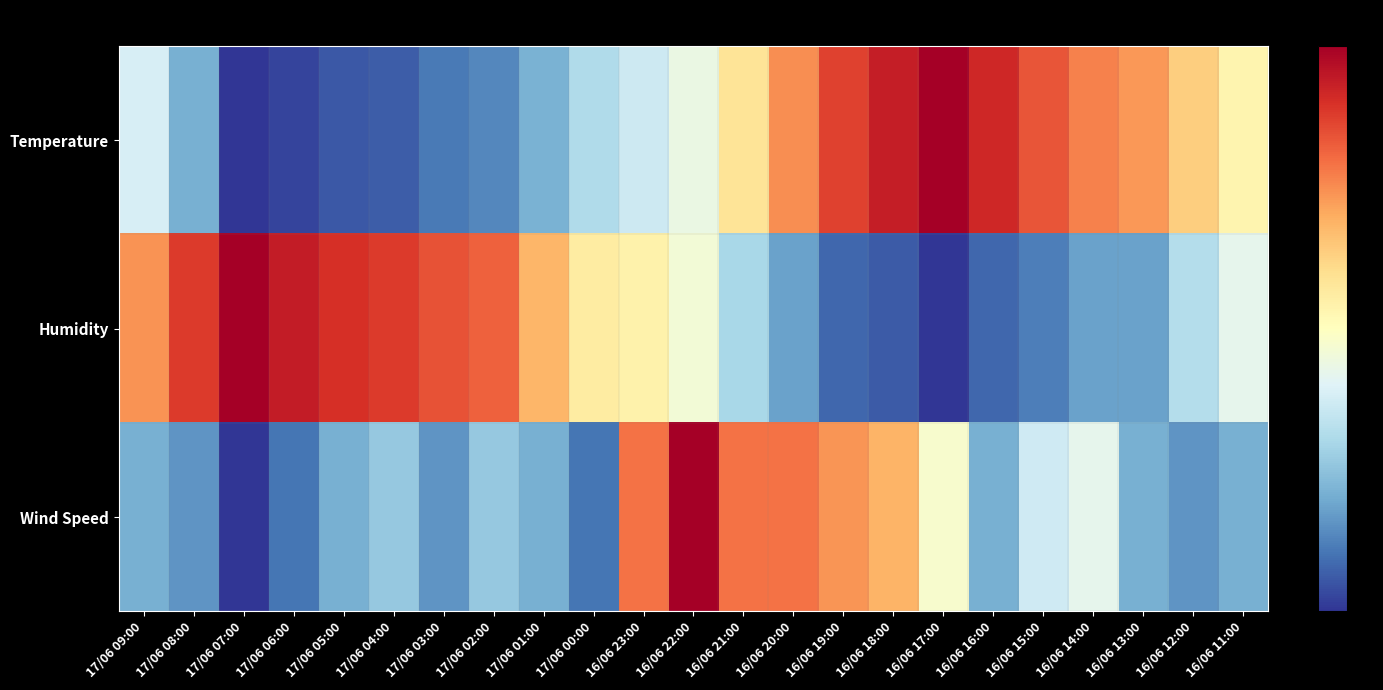

Rank the series at 16/06 20:00 from lowest to highest value.

Humidity, Temperature, Wind Speed